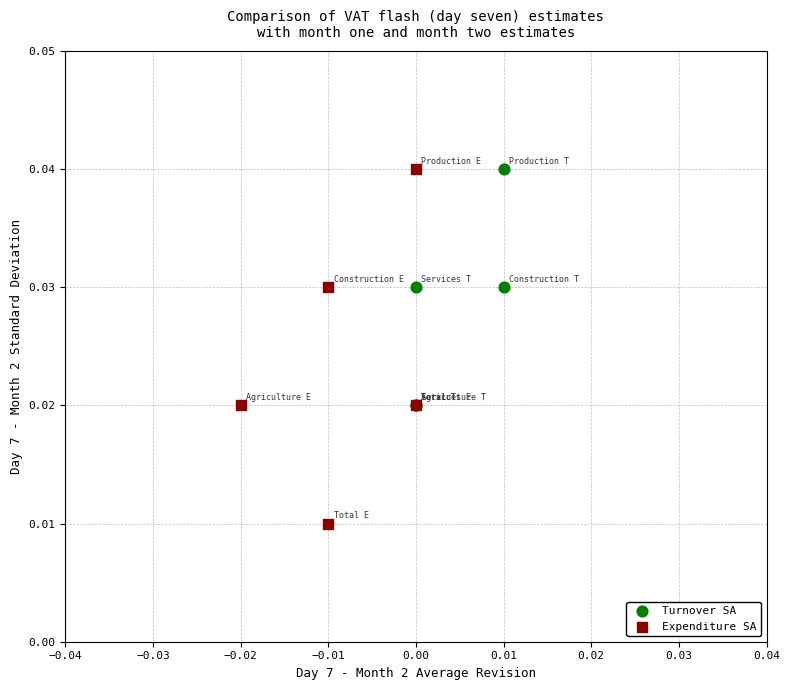

What are all the series names shown in the legend?

Turnover SA, Expenditure SA